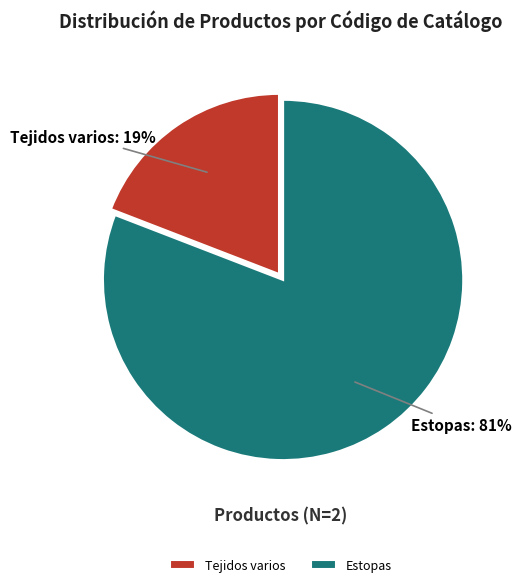

What is the majority slice?

Estopas